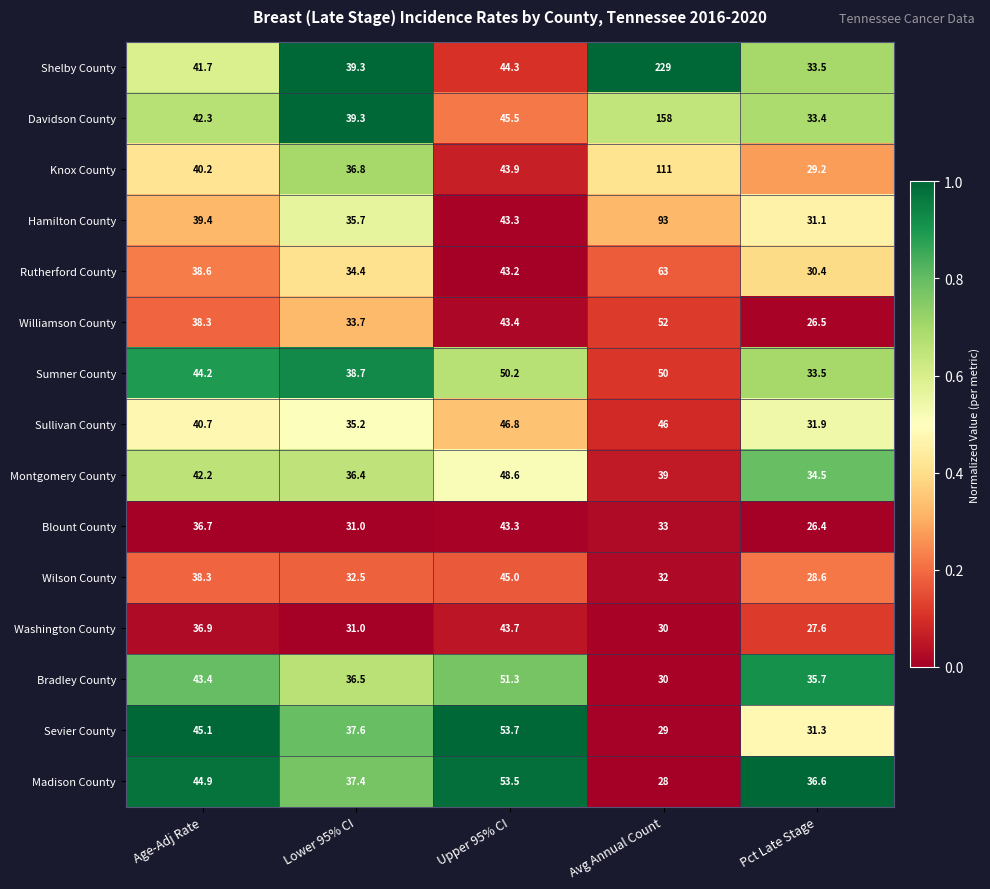

Between Age-Adj Rate and Pct Late Stage, which series saw the biggest shift?

Sevier County